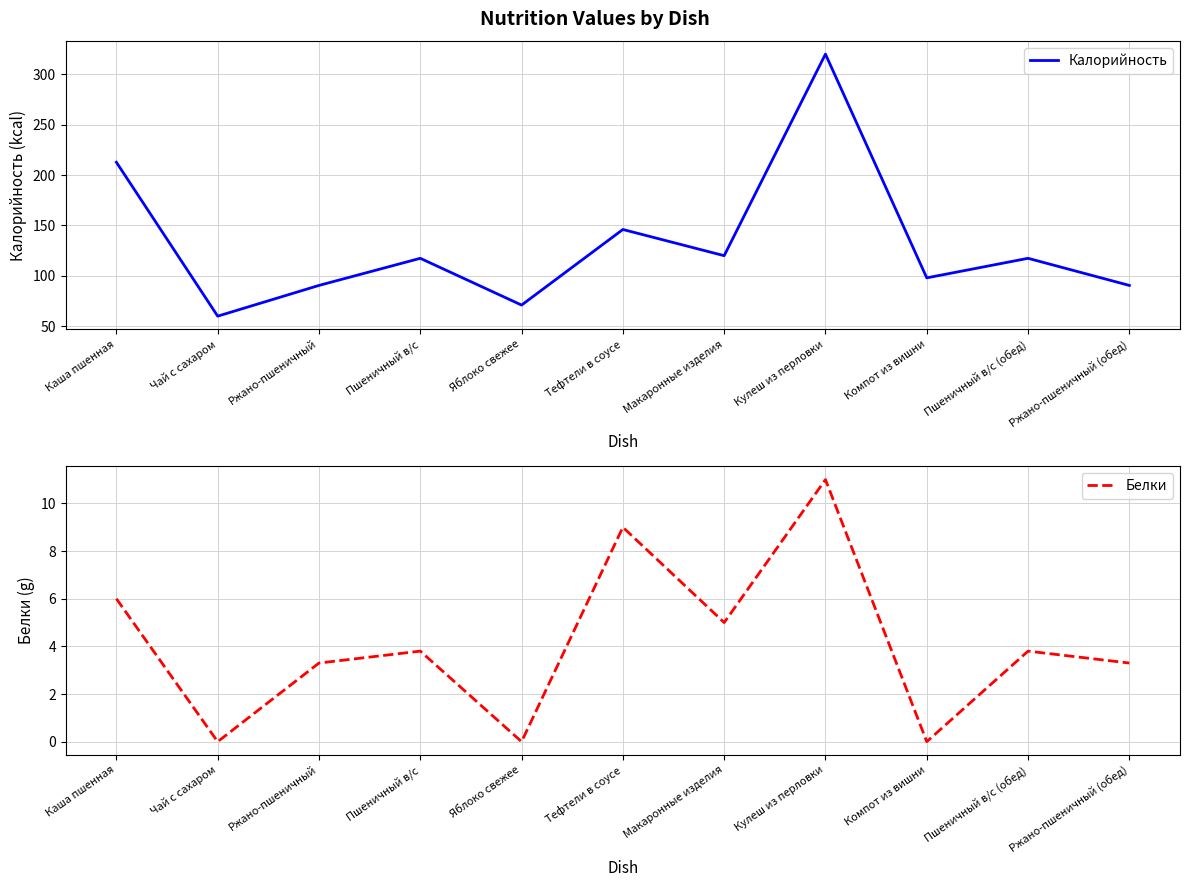

At which label does Калорийность first exceed 117?

Каша пшенная